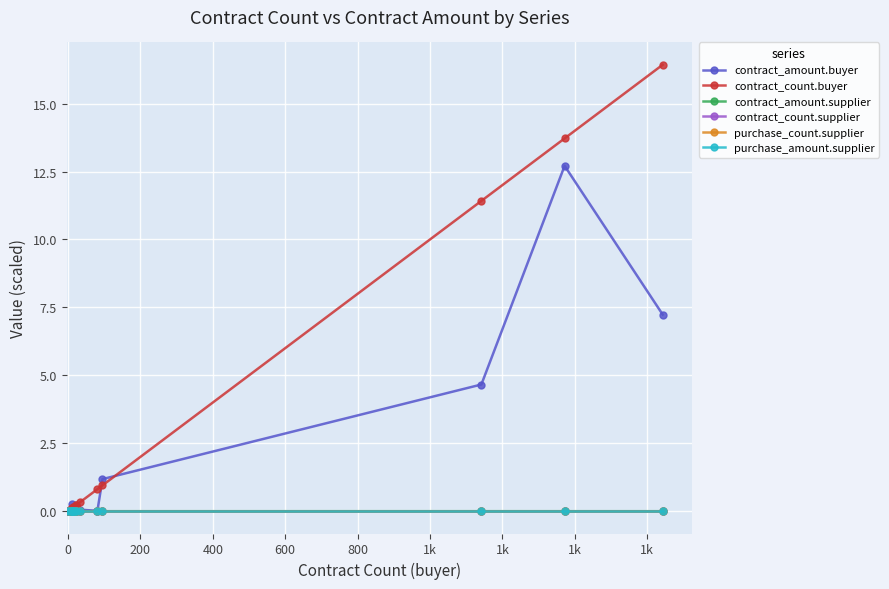

Between 800 and 1k, which is larger?

1k